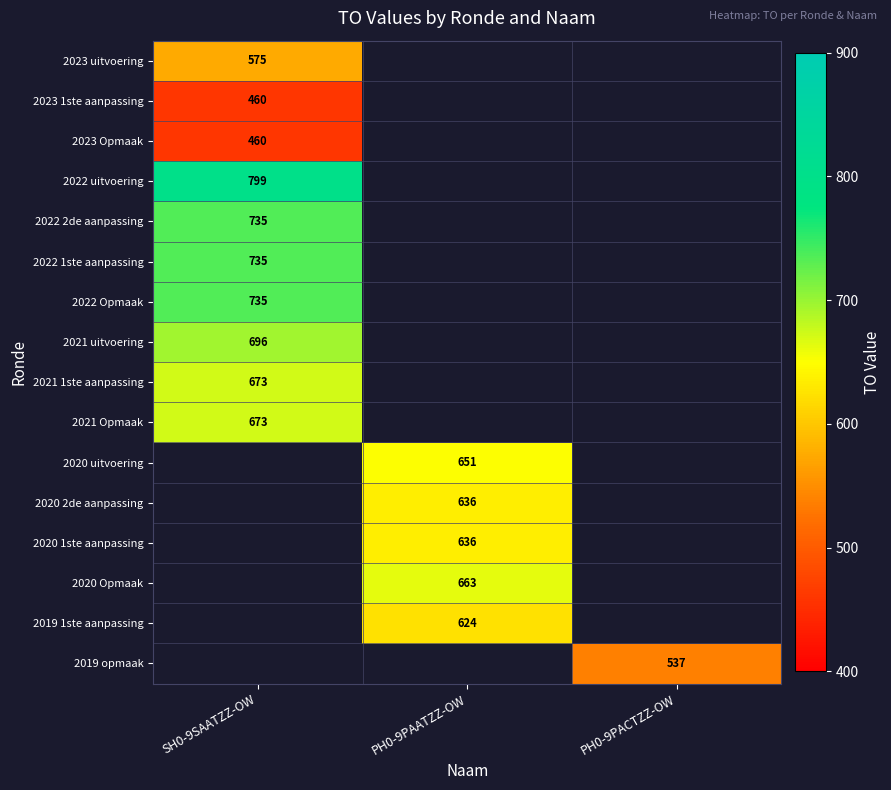

Count the number of data series in this chart.

16